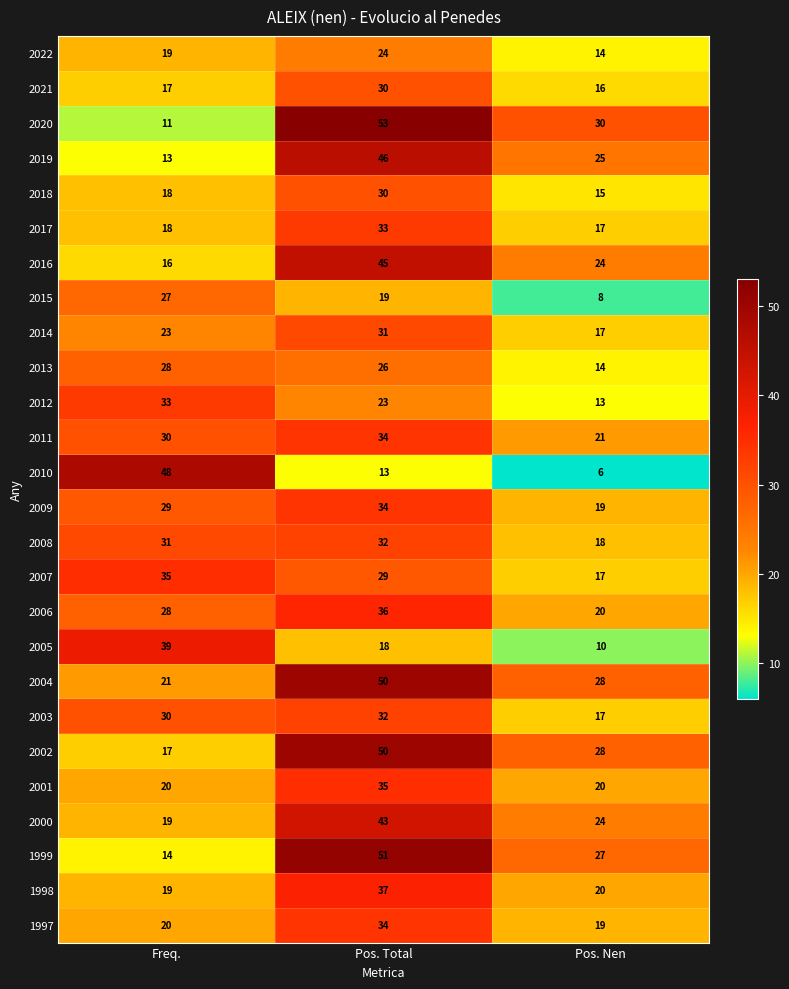

The value of 2012 at Pos. Nen is 22. True or false?

False